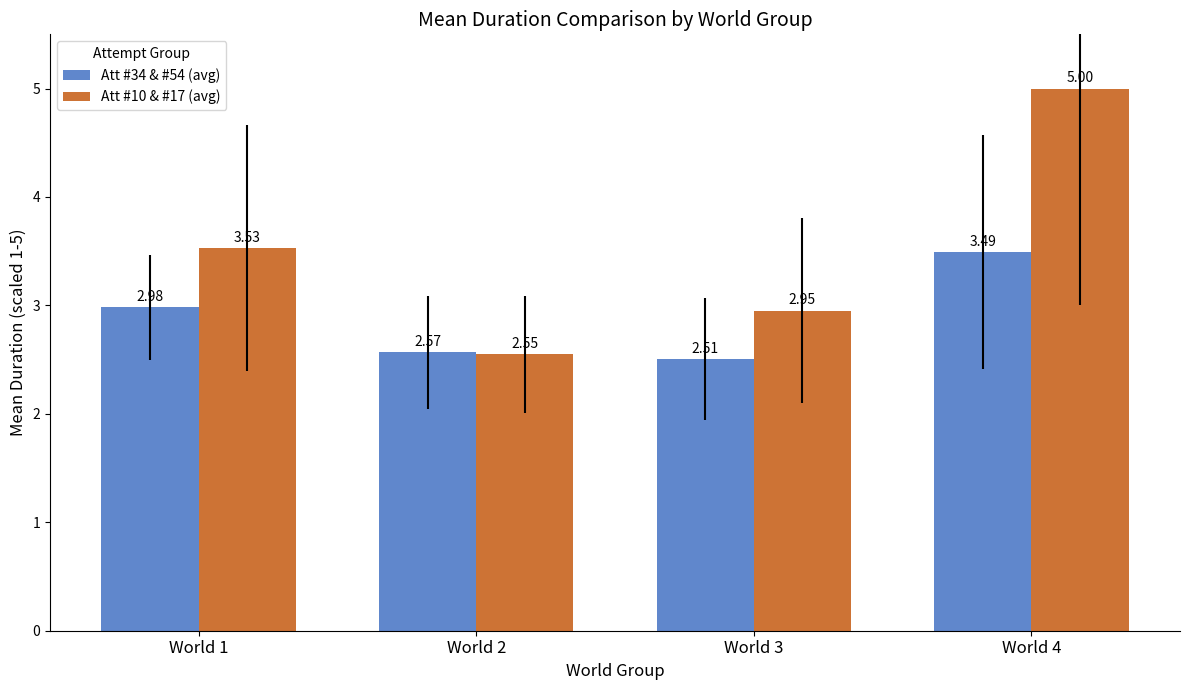

Which series has the largest range (max minus min)?

Att #10 & #17 (avg)